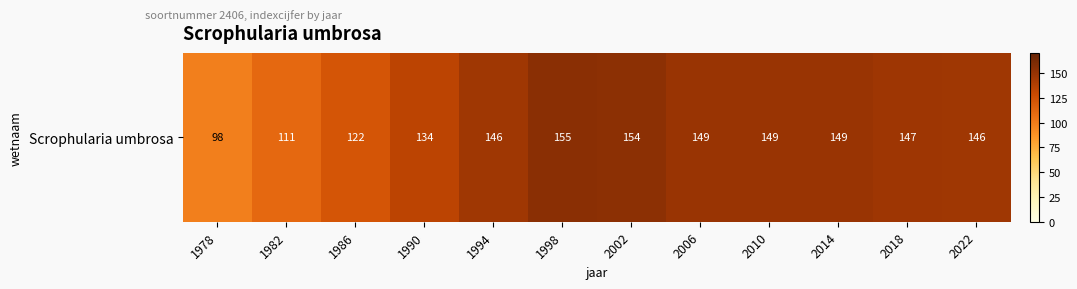

What is the change in value from 1978 to 2022?

+48